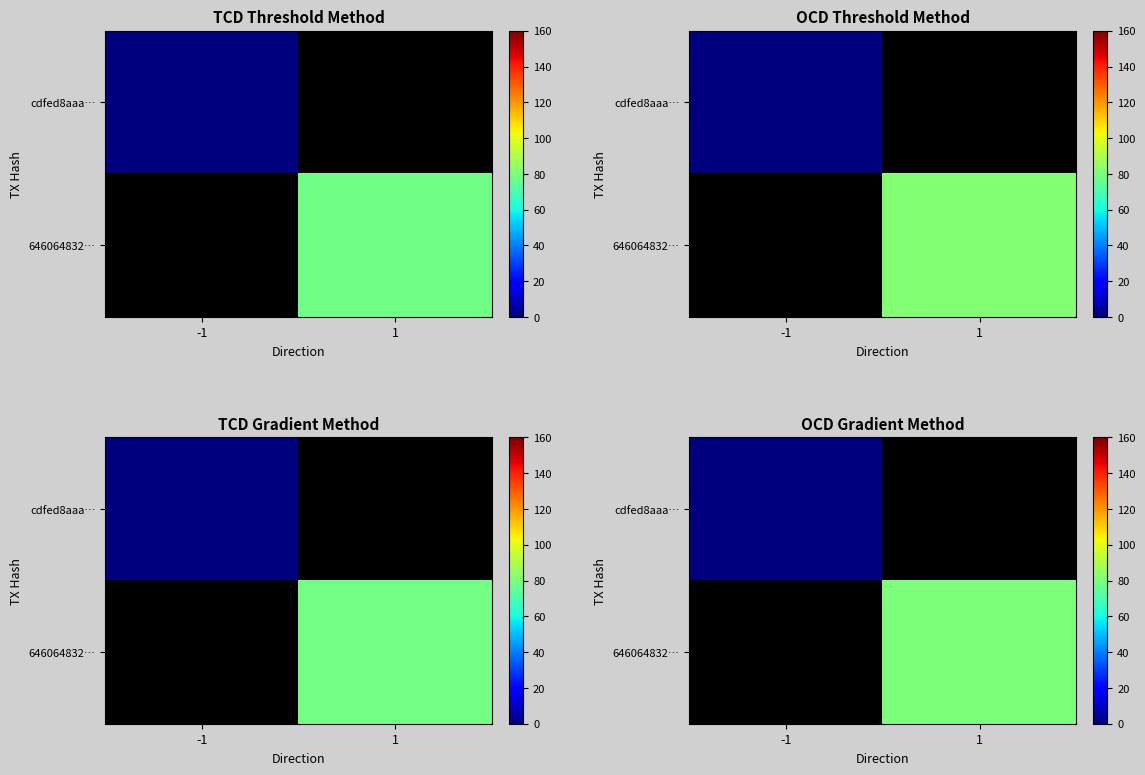

How many distinct data groups are displayed?

2